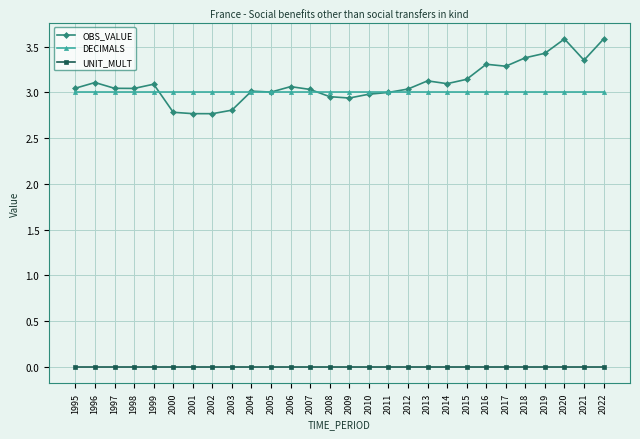

At 2017, list the series in order from smallest to largest.

UNIT_MULT, DECIMALS, OBS_VALUE